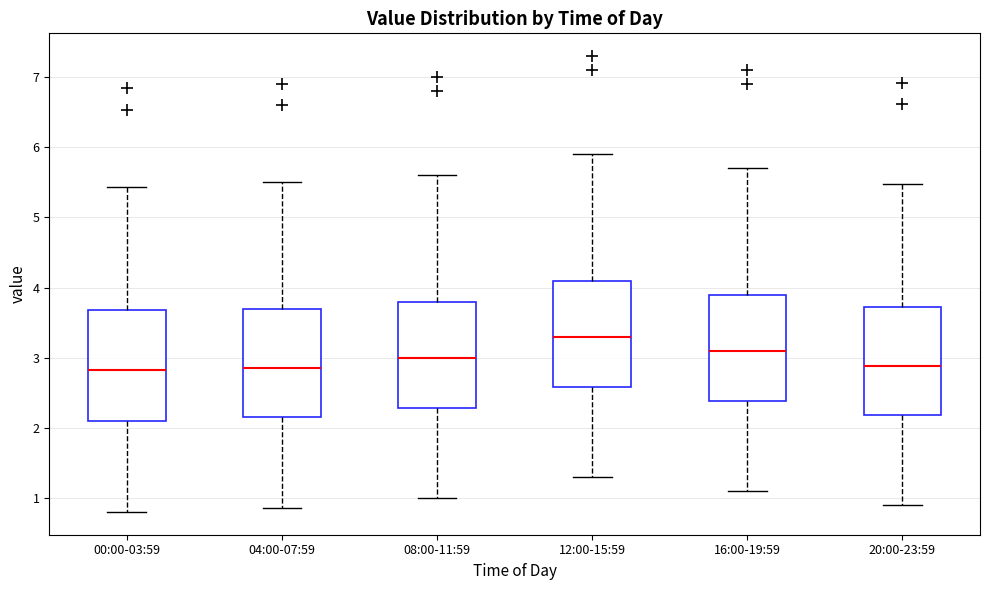

Reading left to right, transcribe this box plot: for each box, give where its median line is, the range the box spans, and where its two whiskers end, as read against the y-axis. The values are not printed on the chart, so give them approximately, as read against the axis.

00:00-03:59: median 2.8, box 2.1 to 3.7, whiskers 0.8 to 5.4
04:00-07:59: median 2.9, box 2.2 to 3.7, whiskers 0.9 to 5.5
08:00-11:59: median 3.0, box 2.3 to 3.8, whiskers 1.0 to 5.6
12:00-15:59: median 3.3, box 2.6 to 4.1, whiskers 1.3 to 5.9
16:00-19:59: median 3.1, box 2.4 to 3.9, whiskers 1.1 to 5.7
20:00-23:59: median 2.9, box 2.2 to 3.7, whiskers 0.9 to 5.5